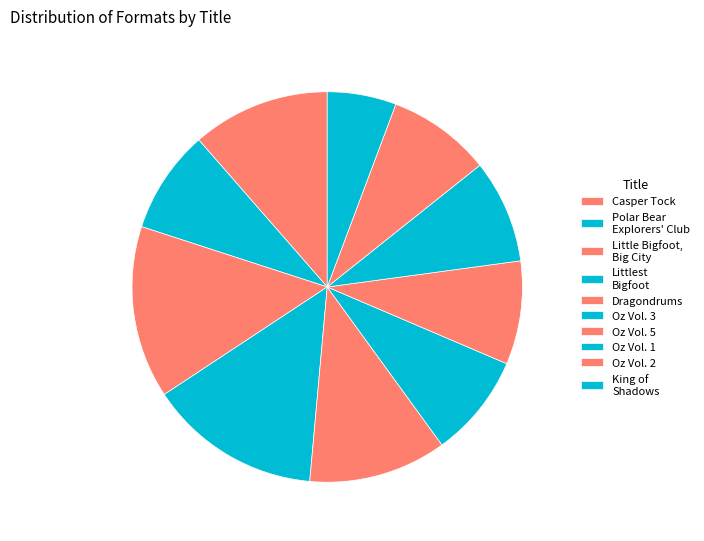

To the nearest percent, what portion does Little Bigfoot, Big City represent?

14%